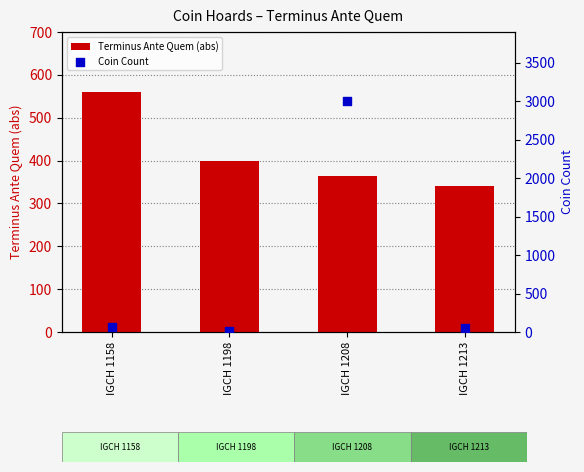

At which category is the sum across all series the highest?

IGCH 1208